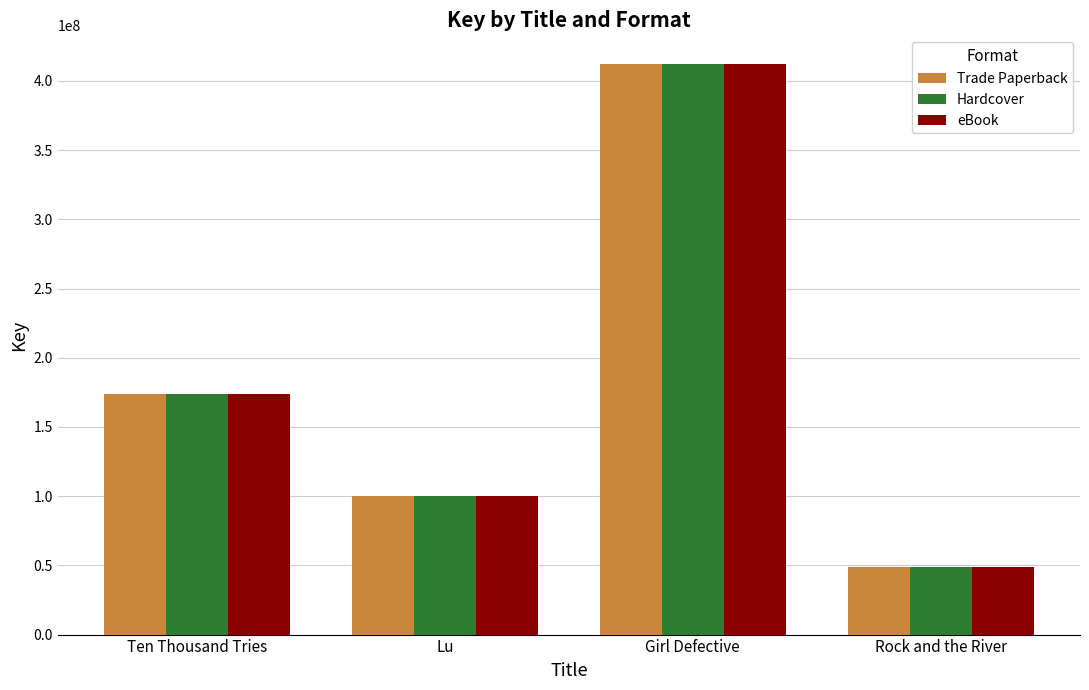

What is the label of the 2nd bar from the left?

Lu